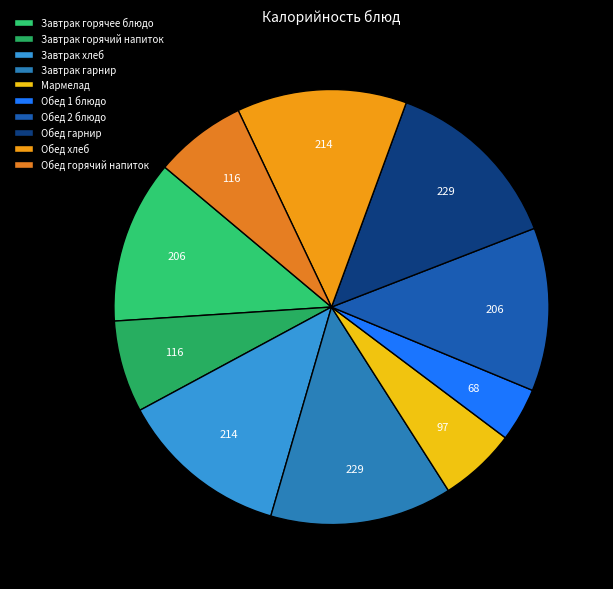

How many slices are in this pie chart?

10